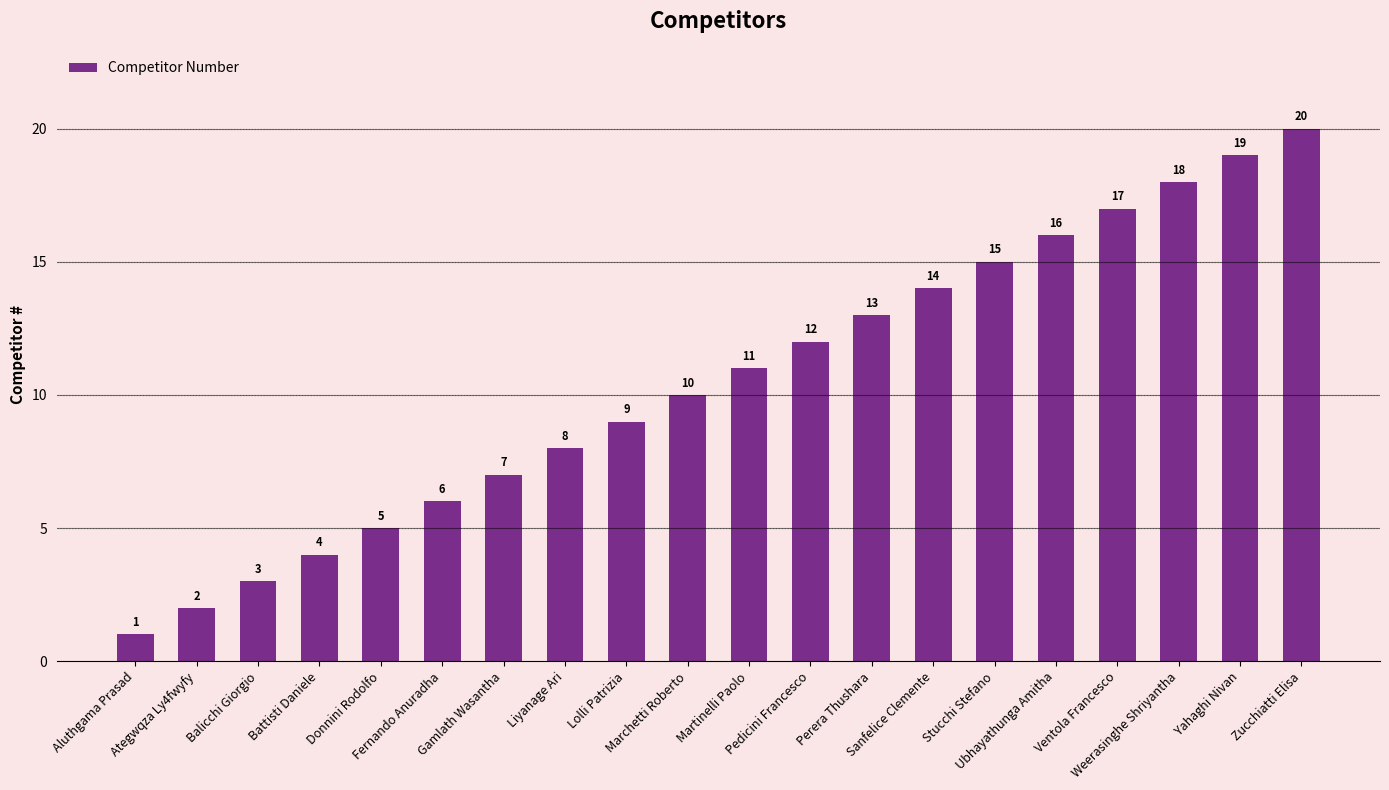

What is the minimum value shown in the chart?

1